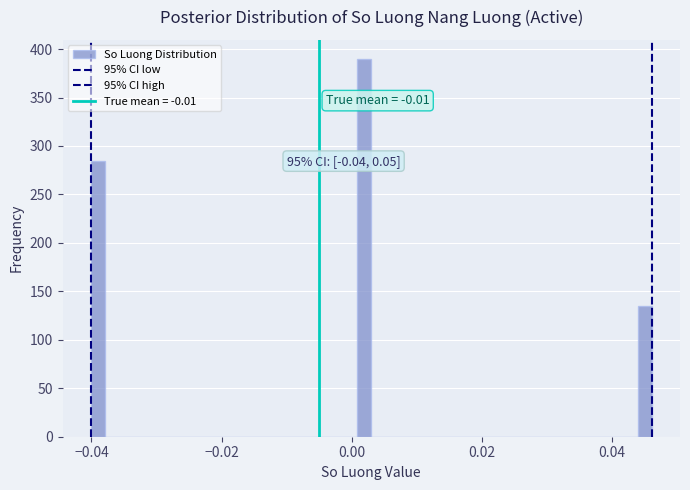

Read against the x-axis, roughly where is the centre of the tallest bar?

0.002